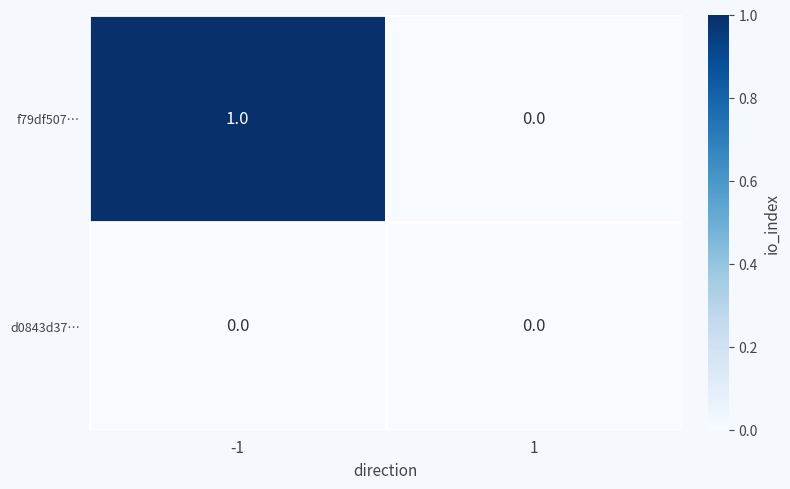

Count the number of categories in the chart.

2